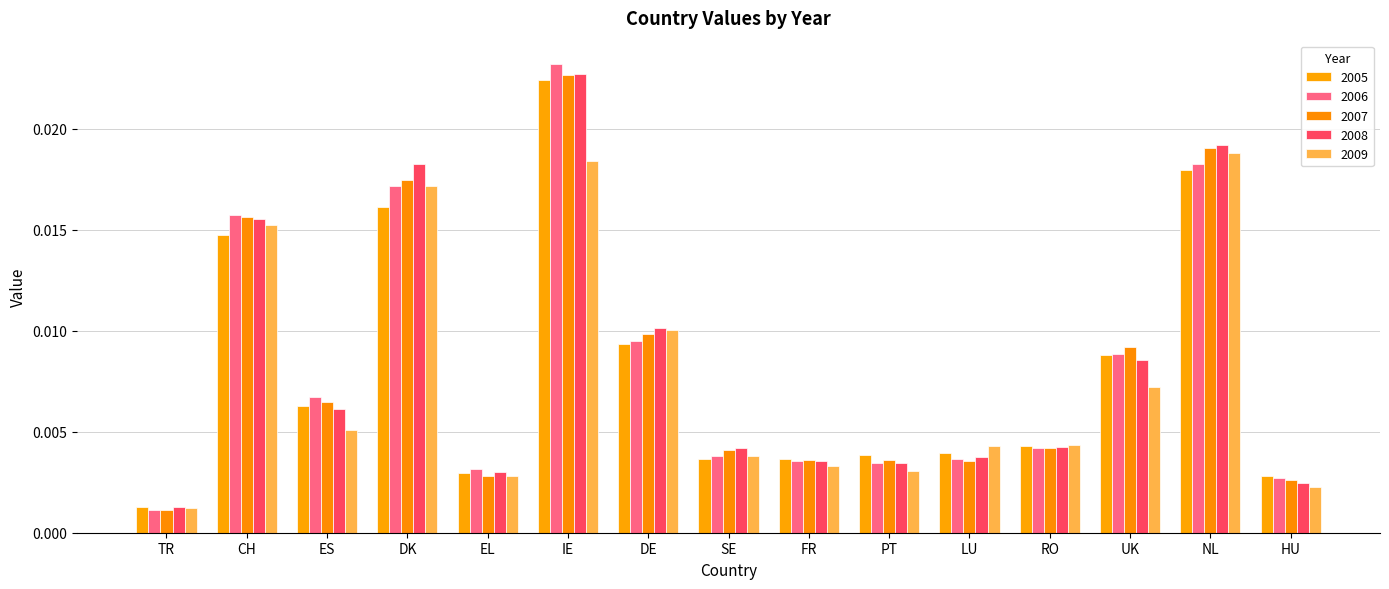

Where is 2008 nearest to the value 0?

TR